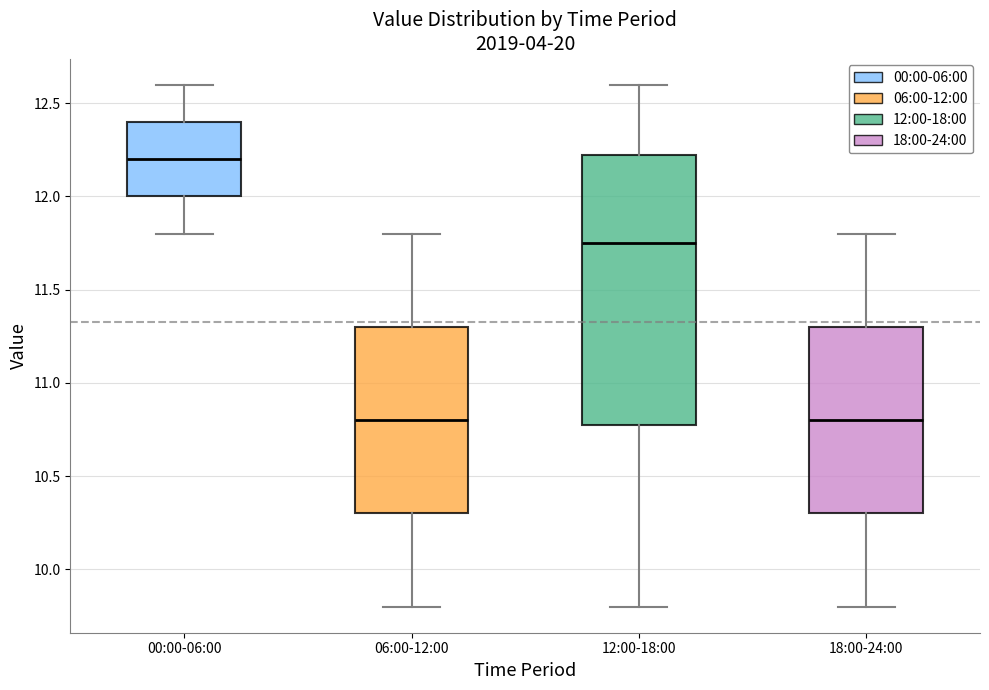

Reading left to right, transcribe this box plot: for each box, give where its median line is, the range the box spans, and where its two whiskers end, as read against the y-axis. The values are not printed on the chart, so give them approximately, as read against the axis.

00:00-06:00: median 12.20, box 12.00 to 12.40, whiskers 11.80 to 12.60
06:00-12:00: median 10.80, box 10.30 to 11.30, whiskers 9.80 to 11.80
12:00-18:00: median 11.75, box 10.80 to 12.25, whiskers 9.80 to 12.60
18:00-24:00: median 10.80, box 10.30 to 11.30, whiskers 9.80 to 11.80